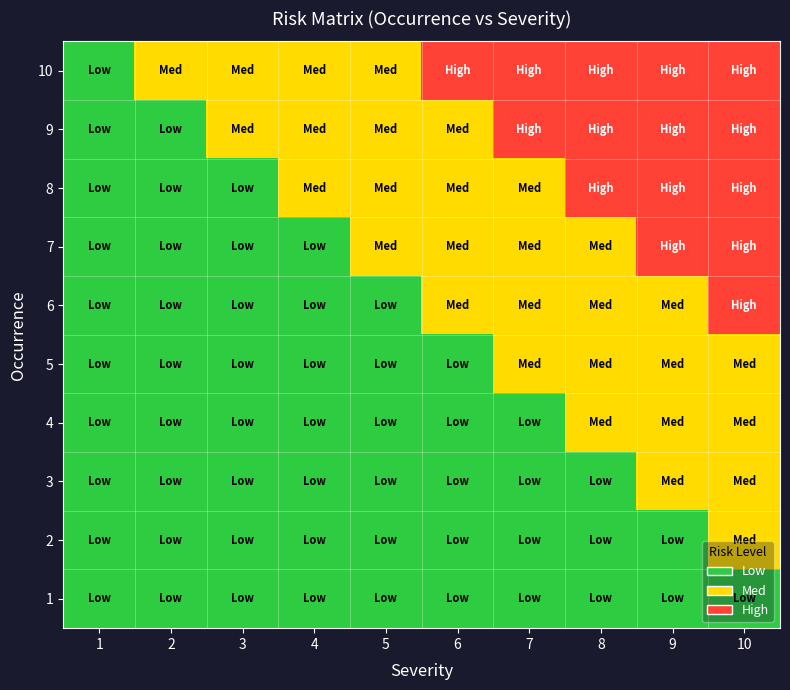

Reading right to left, extract all data points from this chart.

10: 10=2	9=2	8=2	7=2	6=2	5=1	4=1	3=1	2=1	1=0
9: 10=2	9=2	8=2	7=2	6=1	5=1	4=1	3=1	2=0	1=0
8: 10=2	9=2	8=2	7=1	6=1	5=1	4=1	3=0	2=0	1=0
7: 10=2	9=2	8=1	7=1	6=1	5=1	4=0	3=0	2=0	1=0
6: 10=2	9=1	8=1	7=1	6=1	5=0	4=0	3=0	2=0	1=0
5: 10=1	9=1	8=1	7=1	6=0	5=0	4=0	3=0	2=0	1=0
4: 10=1	9=1	8=1	7=0	6=0	5=0	4=0	3=0	2=0	1=0
3: 10=1	9=1	8=0	7=0	6=0	5=0	4=0	3=0	2=0	1=0
2: 10=1	9=0	8=0	7=0	6=0	5=0	4=0	3=0	2=0	1=0
1: 10=0	9=0	8=0	7=0	6=0	5=0	4=0	3=0	2=0	1=0